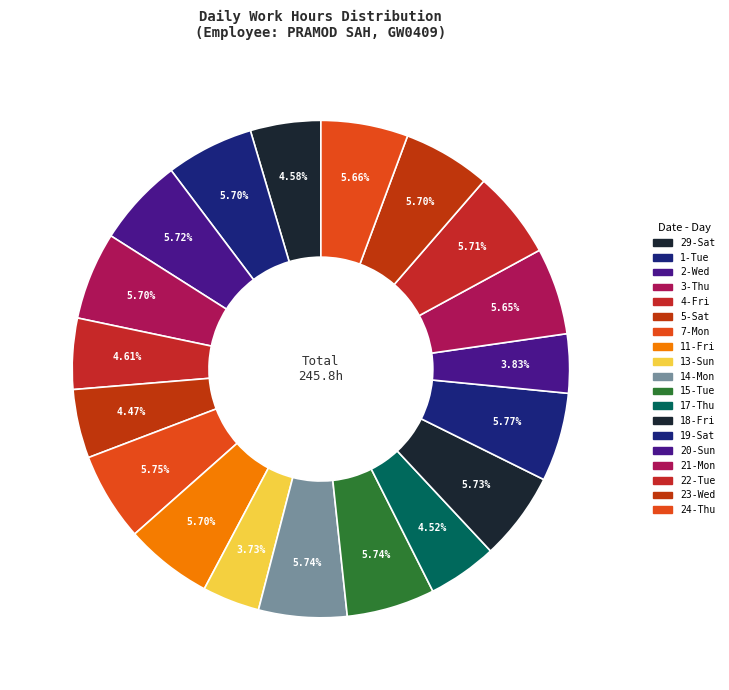

How many slices are in this pie chart?

19